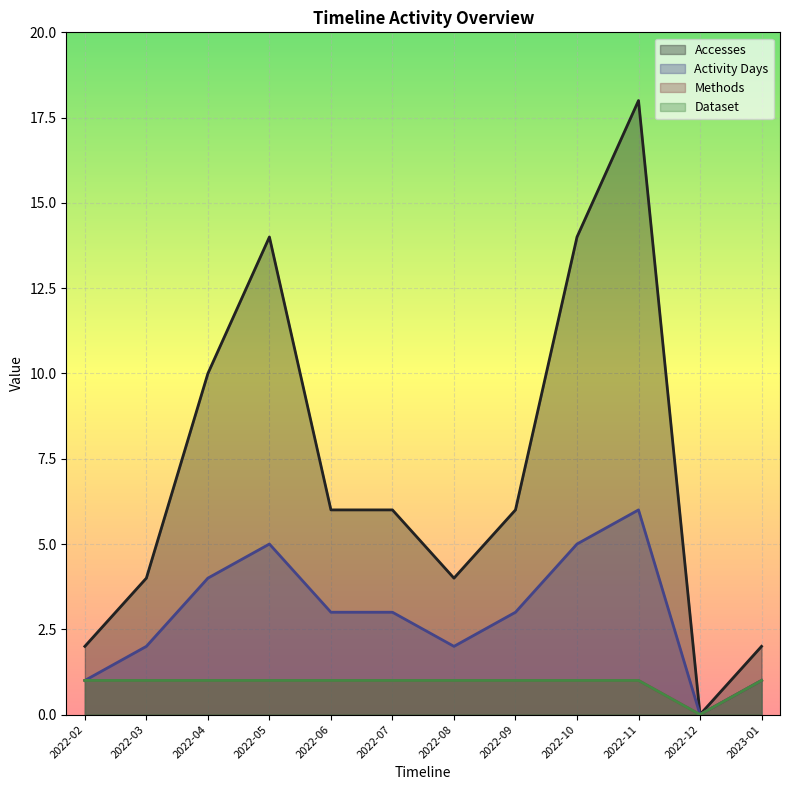

Is it true that Methods equals 1 at 2022-07?

True